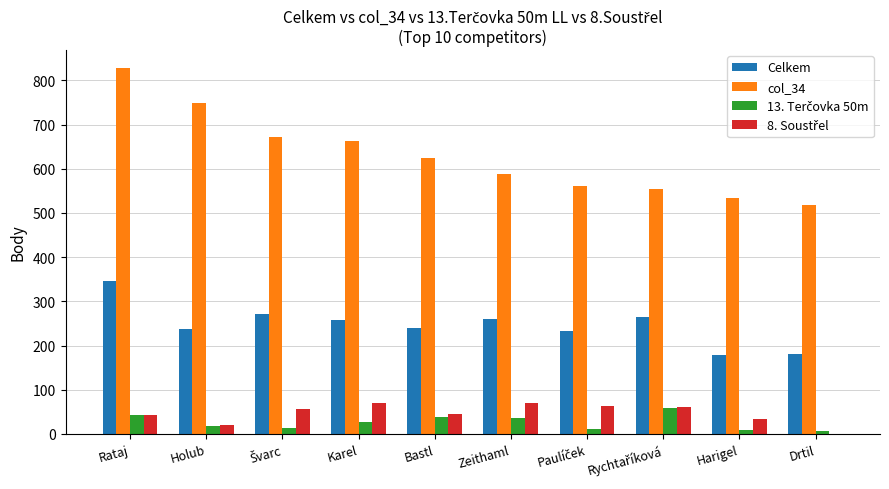

Which series has the largest total across all categories?

col_34